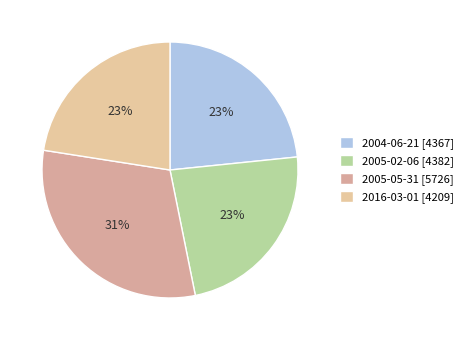

Which category has the smallest portion of the pie?

2016-03-01